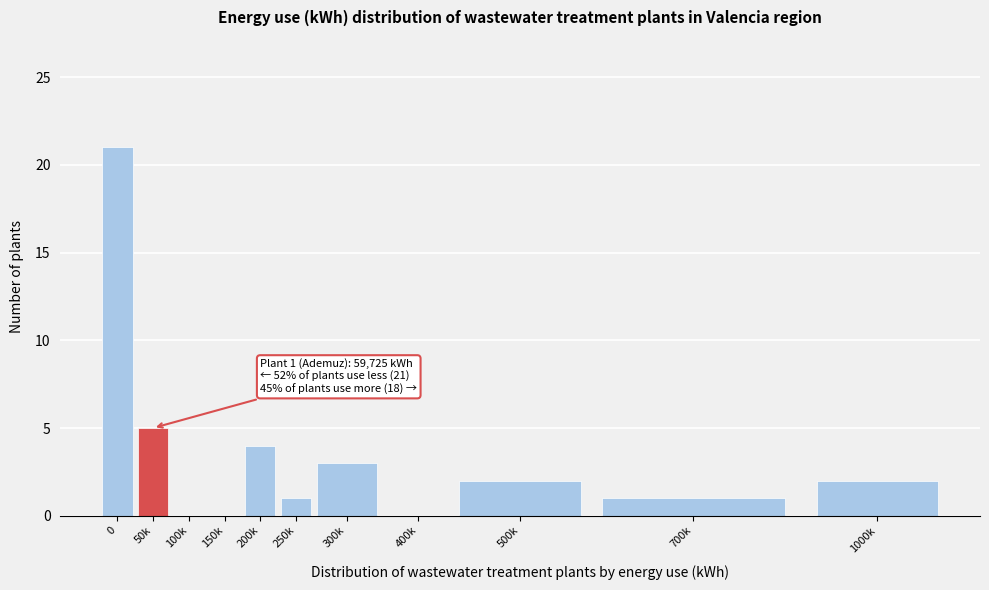

Reading left to right, transcribe all the data shown in this chart.

0=21	50k=5	100k=0	150k=0	200k=4	250k=1	300k=3	400k=0	500k=2	700k=1	1000k=2